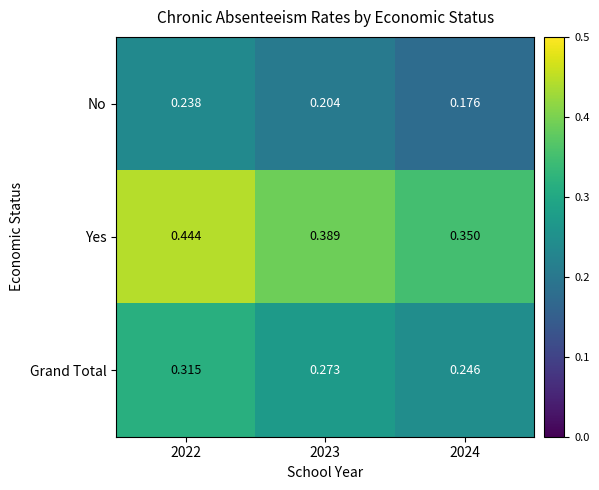

At how many categories does at least one series exceed 0?

3